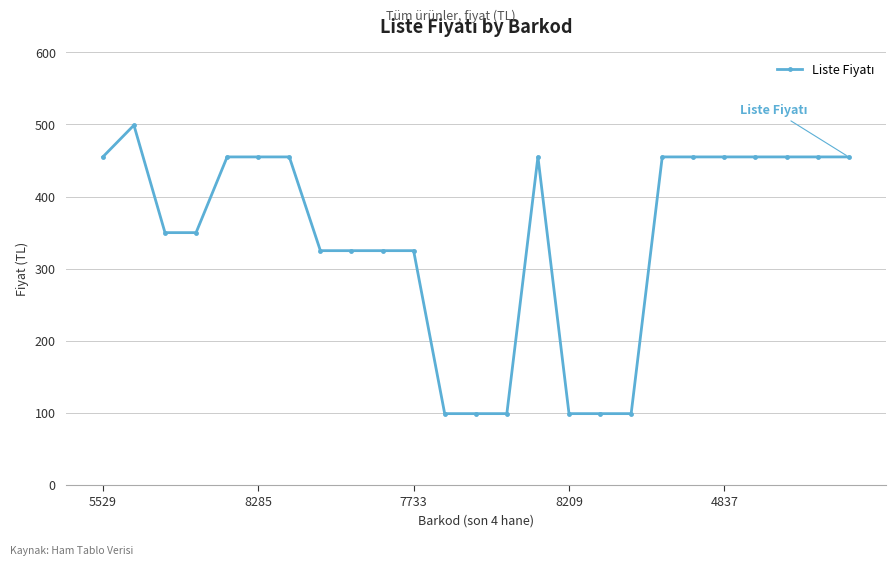

What is the difference between the maximum and minimum values?

400